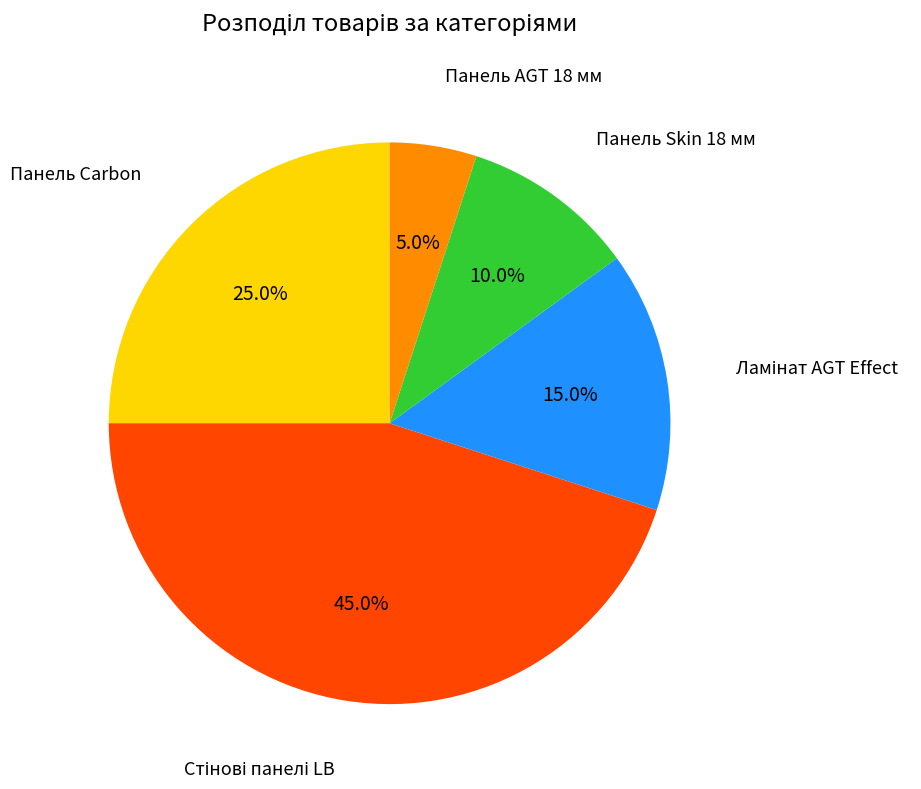

To the nearest percent, what is the average slice percentage?

20%